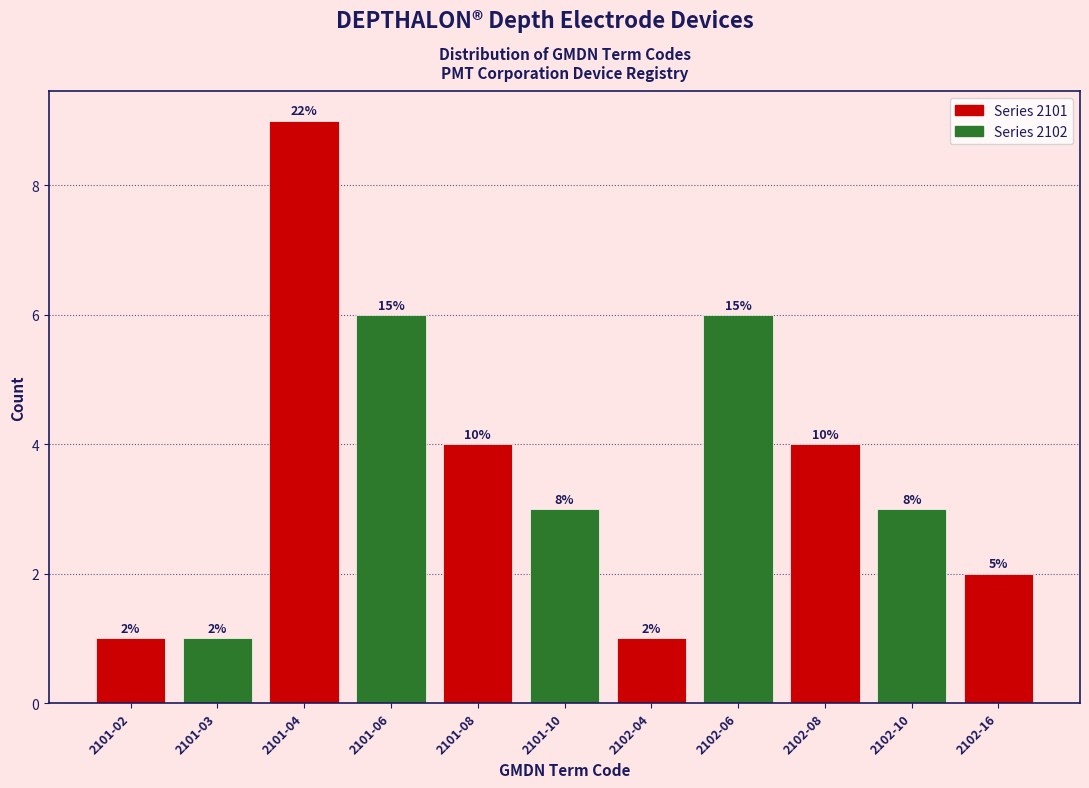

How many bars are there in total?

11